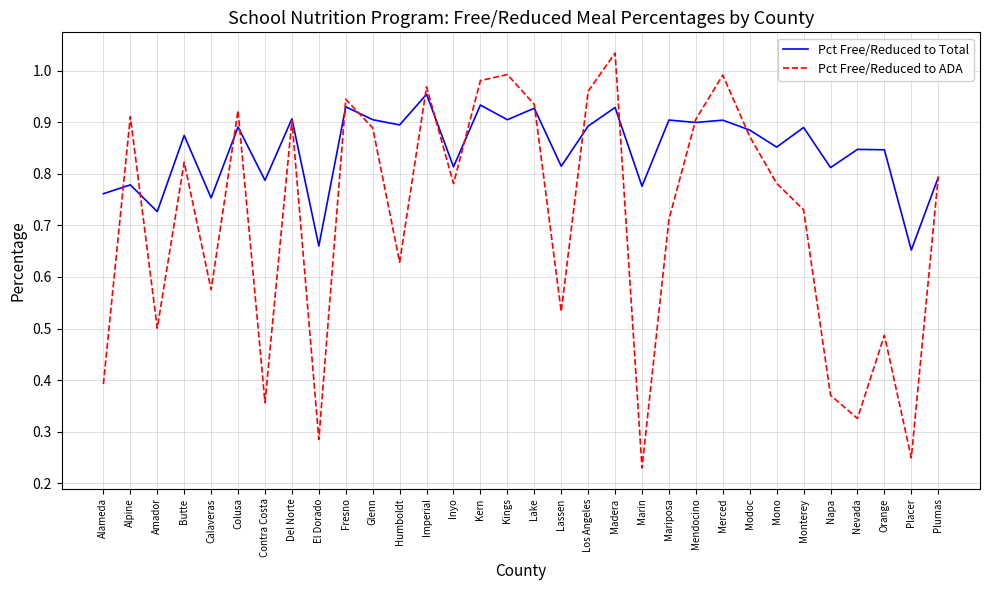

At Orange, list the series in order from smallest to largest.

Pct Free/Reduced to ADA, Pct Free/Reduced to Total